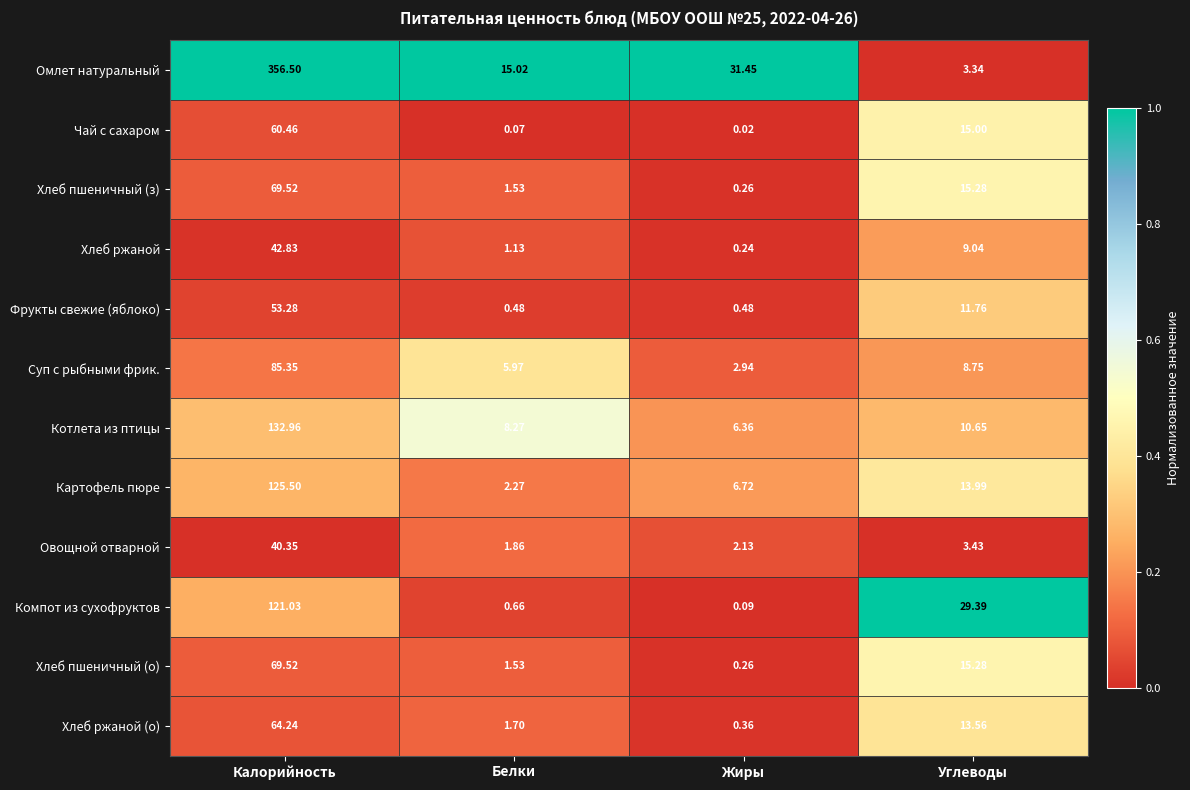

At which label does Хлеб пшеничный (о) reach its minimum?

Жиры